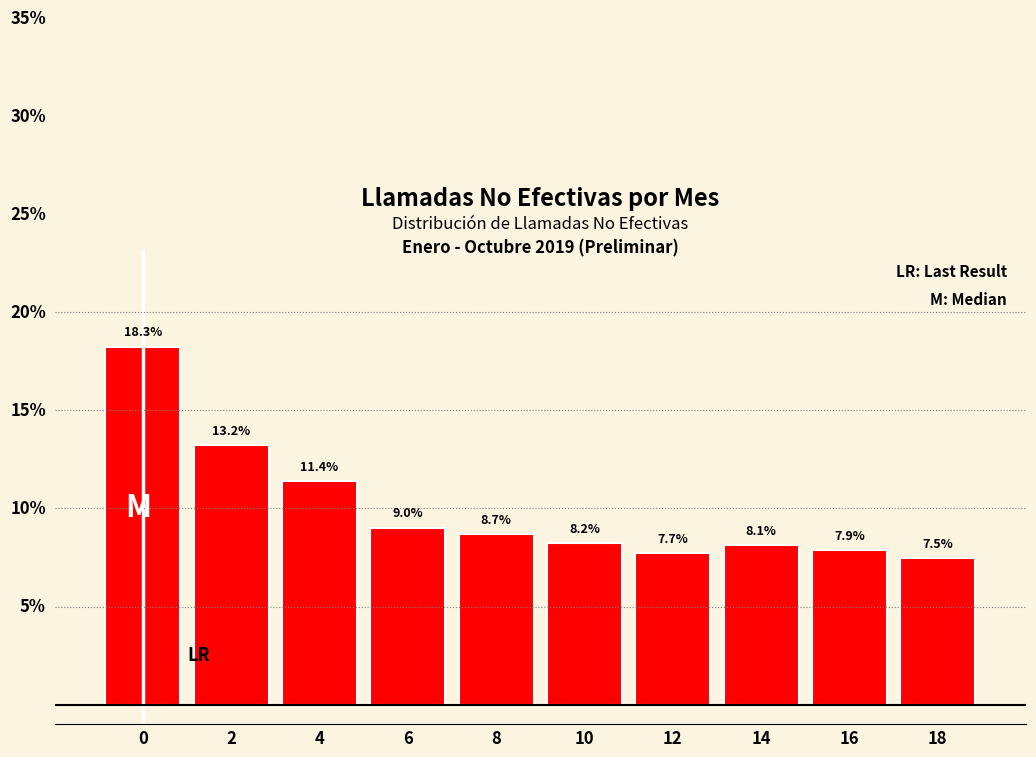

List the labels in order of value, largest first.

0, 2, 4, 6, 8, 10, 14, 16, 12, 18